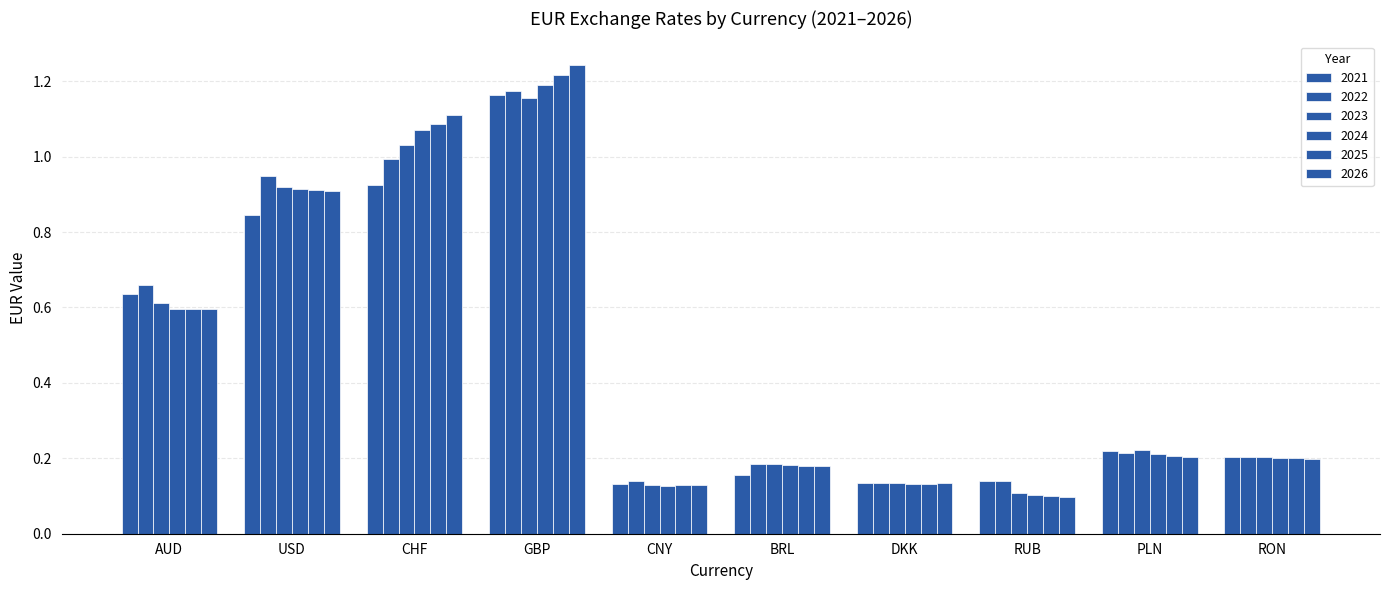

What is the difference between the 2026 values at AUD and CHF?

0.5